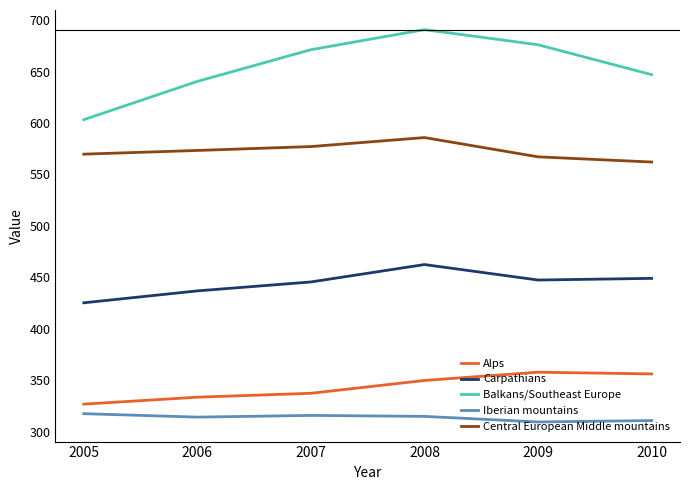

At which category does Balkans/Southeast Europe reach its first local peak?

2008